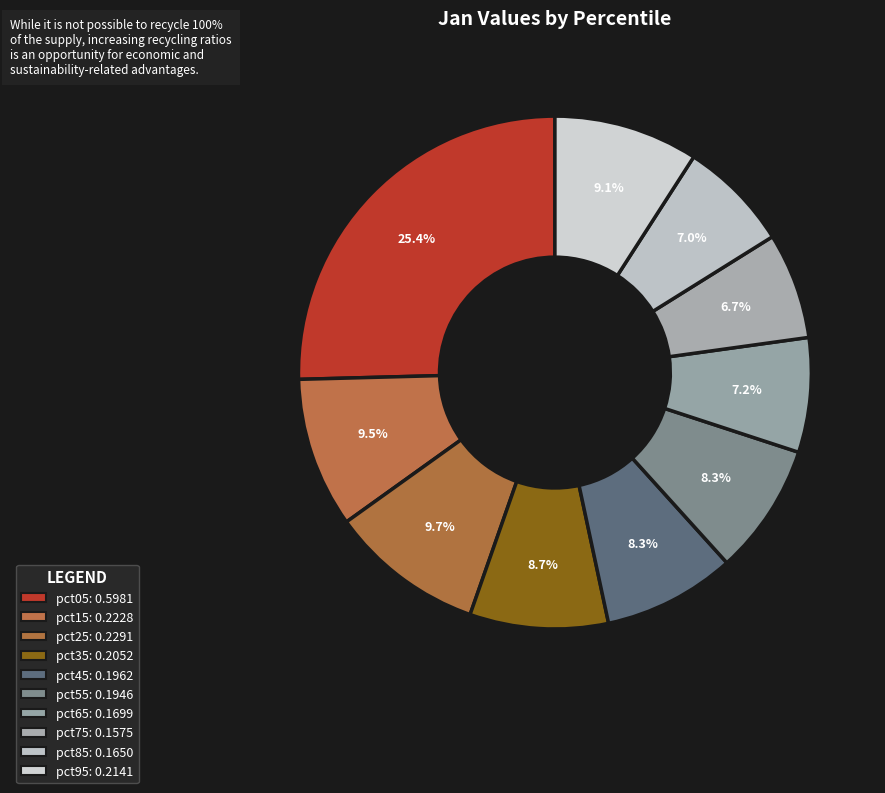

How many segments does this pie chart have?

10